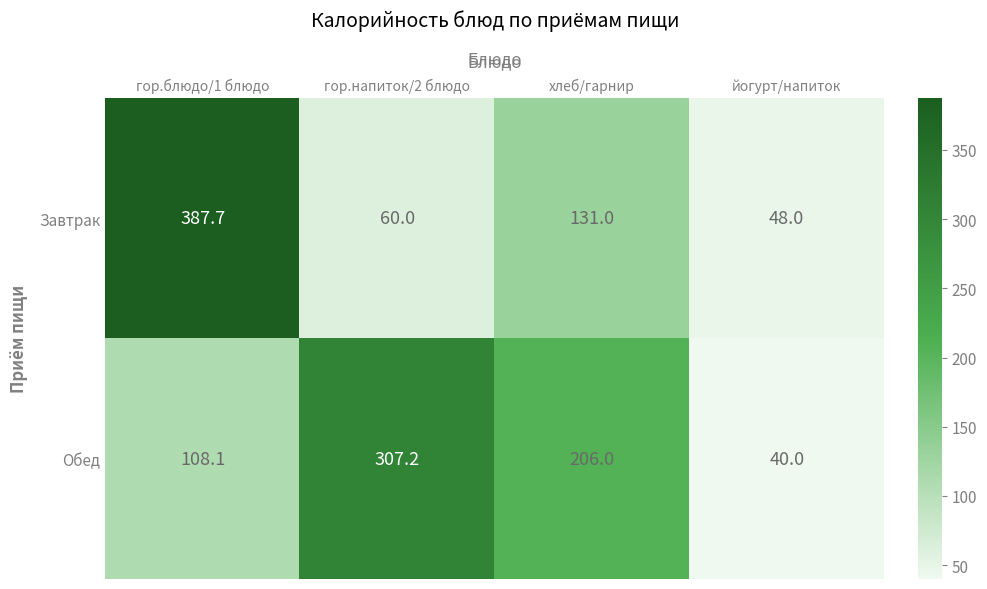

What is the difference between the highest and lowest values at гор.напиток/2 блюдо?

247.2